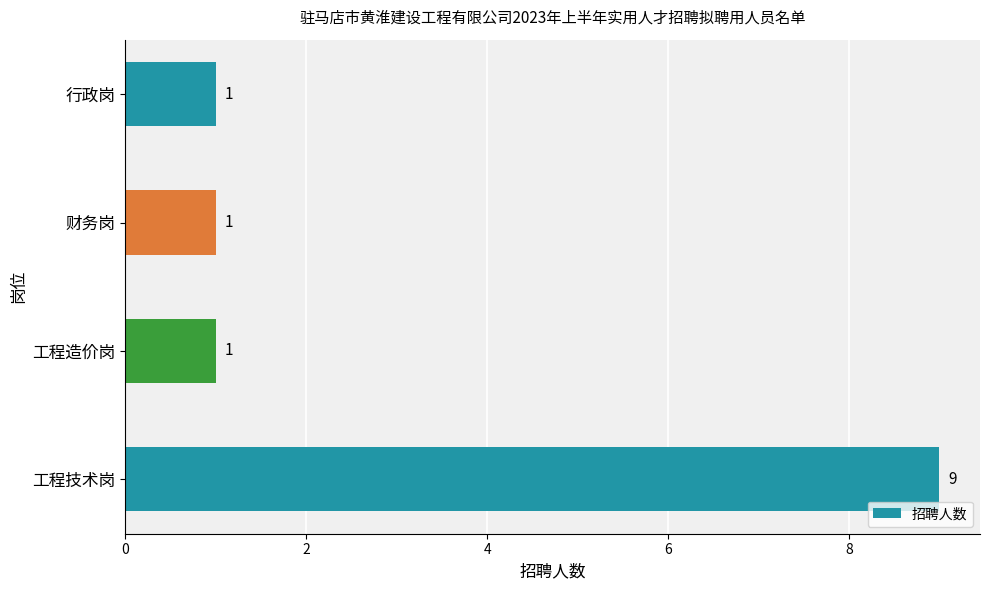

What is the difference between the maximum and minimum values?

8